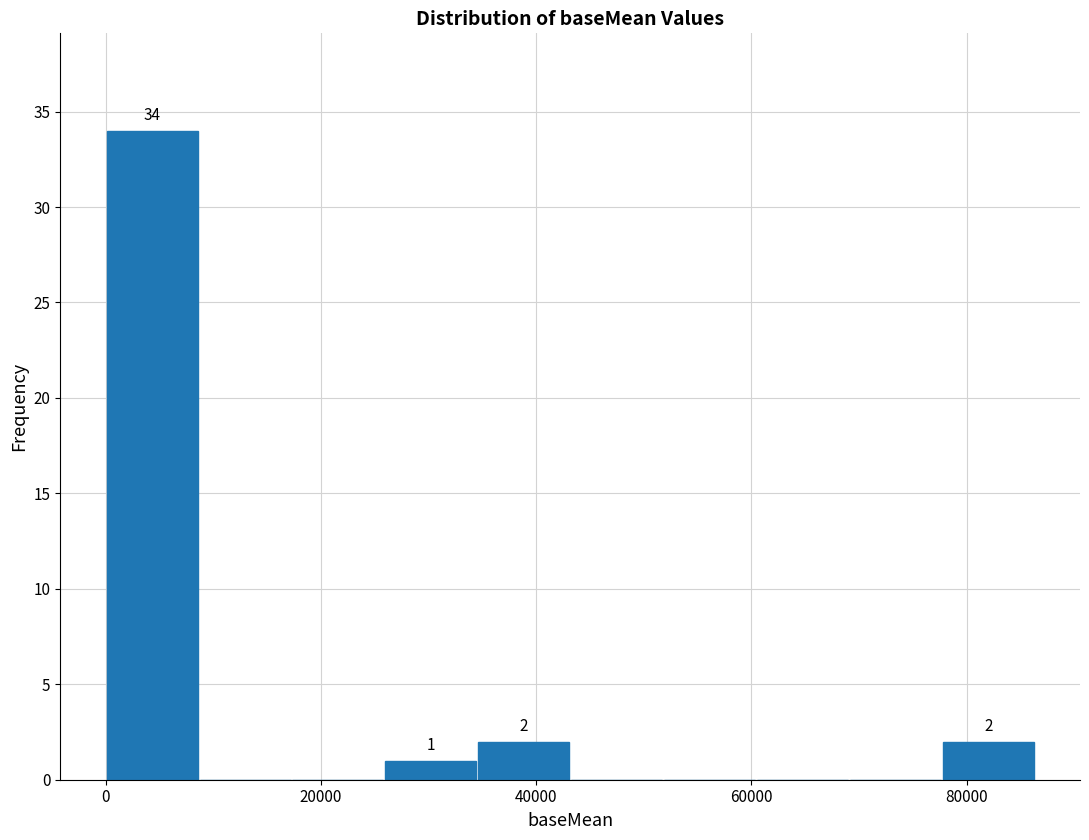

Over which range of the x-axis is the bar tallest?

0 to 8000